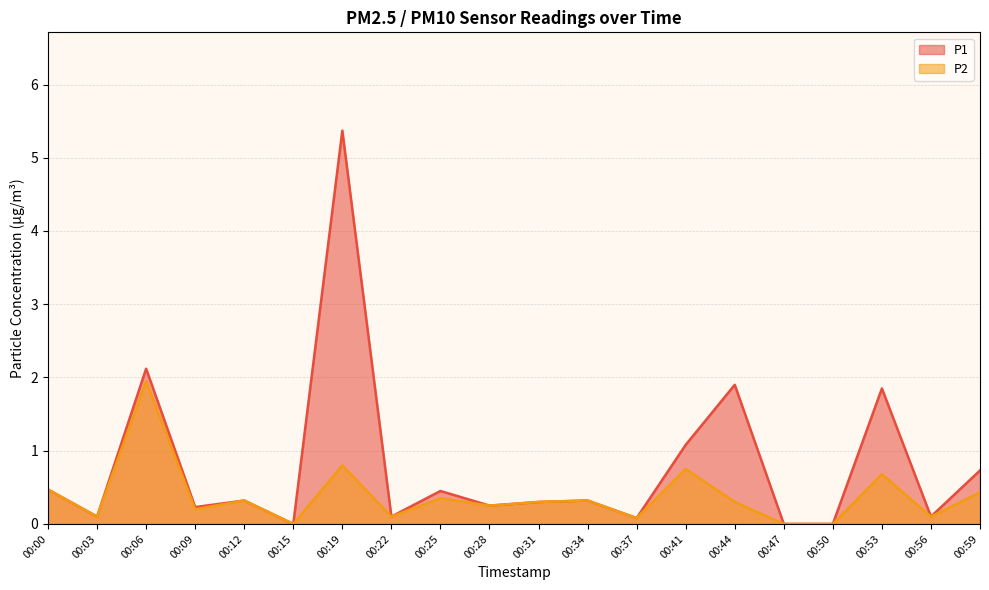

How many values in P2 are above zero?

17